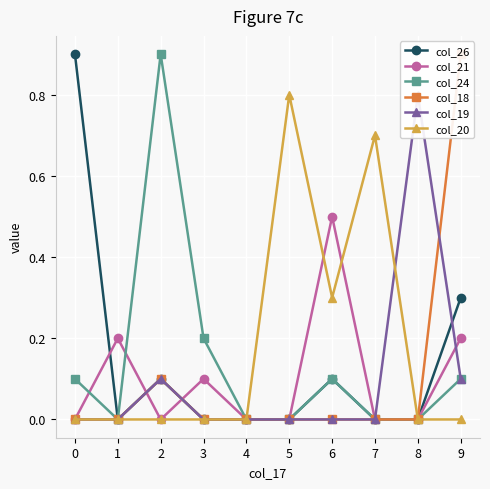

True or false: col_24 has a value of 0.1 at 3.

False